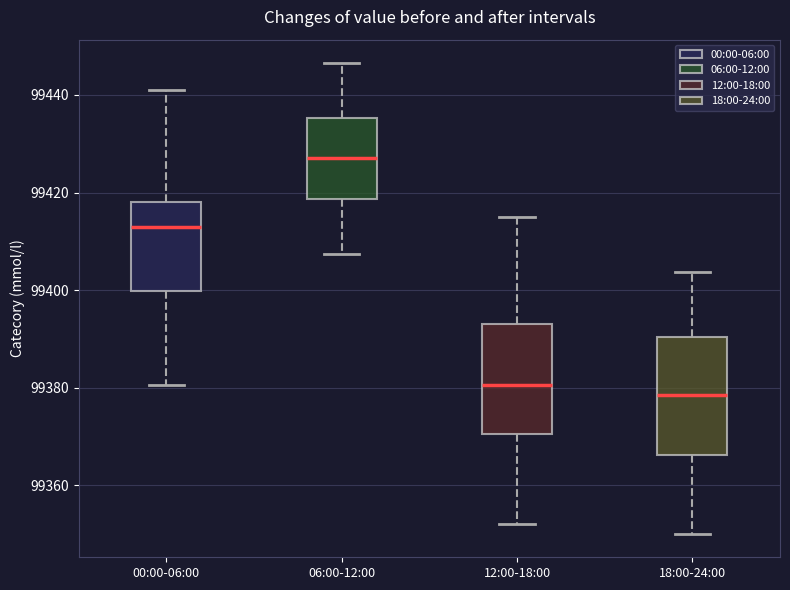

Reading left to right, read every box against the y-axis: the position of its median line, the range the box covers, and the ends of its whiskers. The values are not printed on the chart, so give them approximately, as read against the axis.

00:00-06:00: median 99412, box 99400 to 99418, whiskers 99380 to 99442
06:00-12:00: median 99428, box 99418 to 99436, whiskers 99408 to 99446
12:00-18:00: median 99380, box 99370 to 99394, whiskers 99352 to 99416
18:00-24:00: median 99378, box 99366 to 99390, whiskers 99350 to 99404